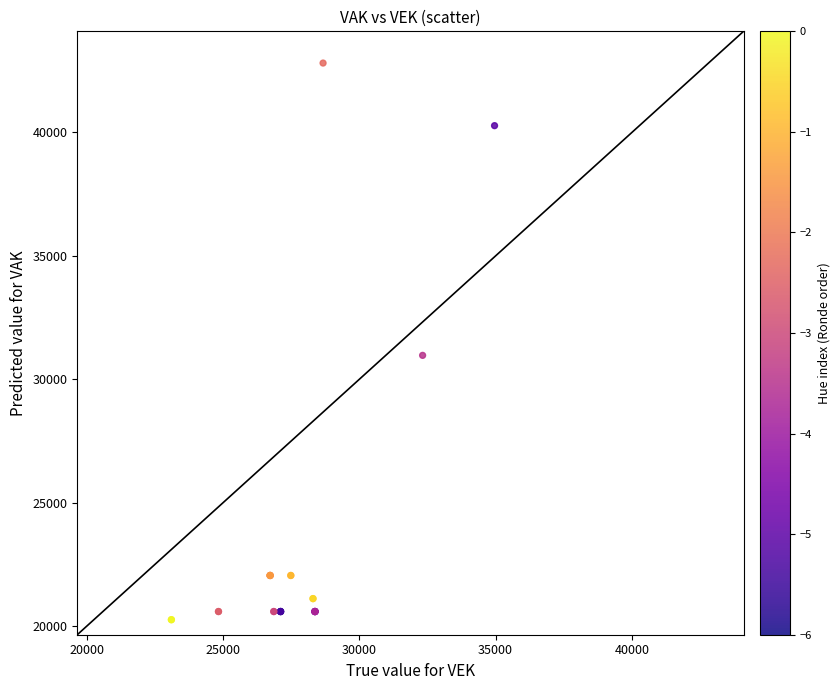

What Y value in the scatter plot is closest to 31536?

30970